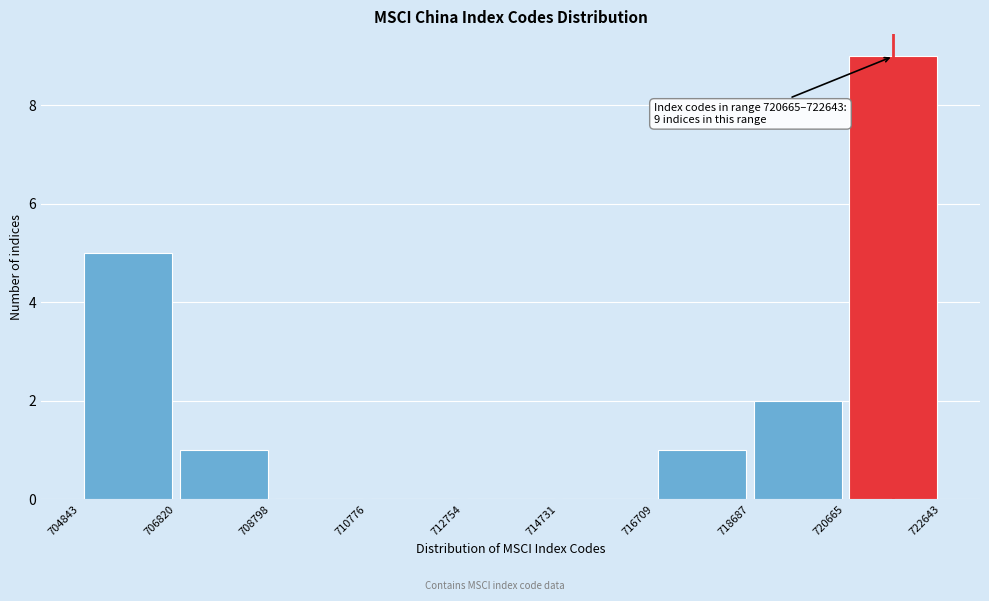

Which range on the x-axis has the tallest bar?

720665 to 722643